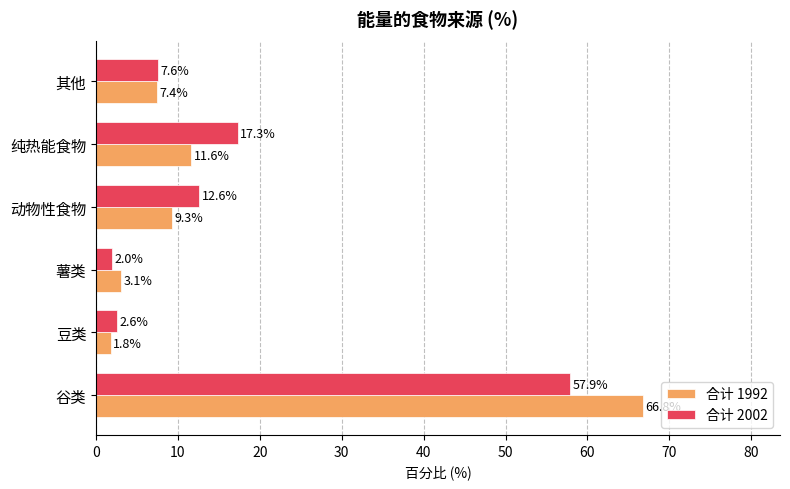

The 合计 1992 series shows 9.3 at 动物性食物. True or false?

True